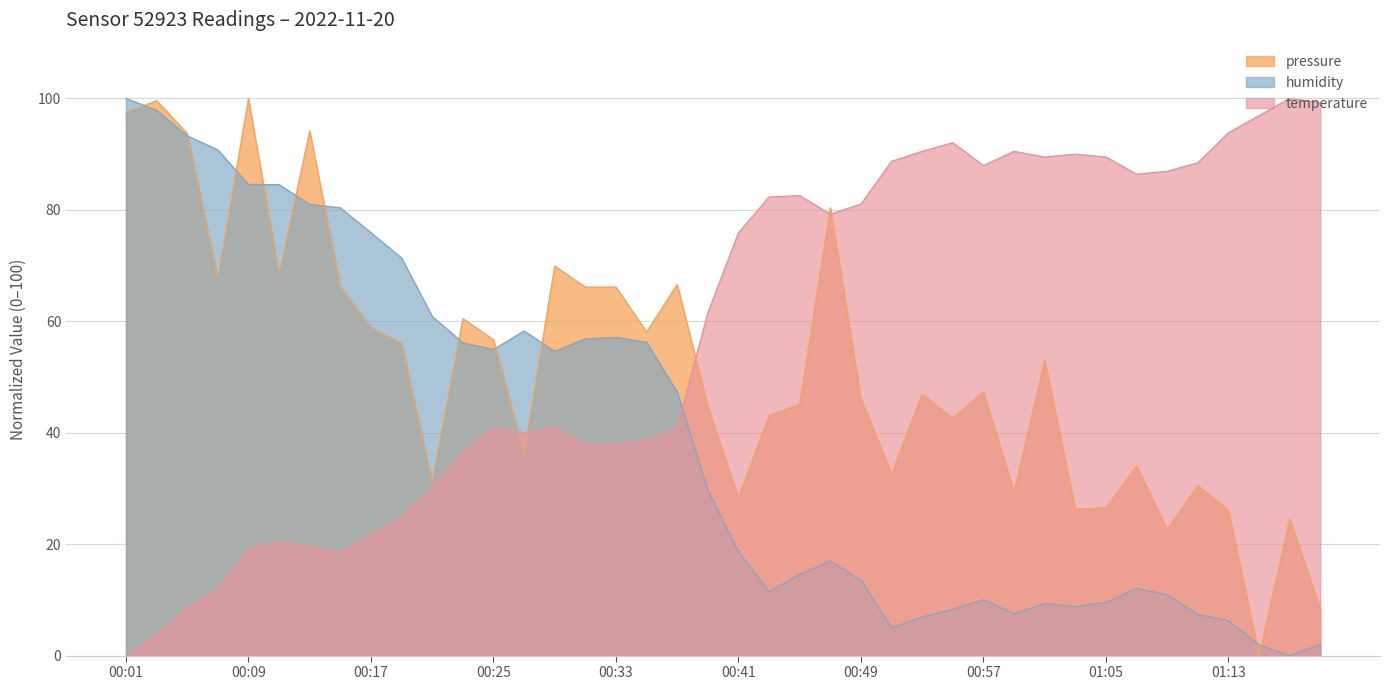

What is the difference between the pressure values at 01:03 and 00:29?

43.6